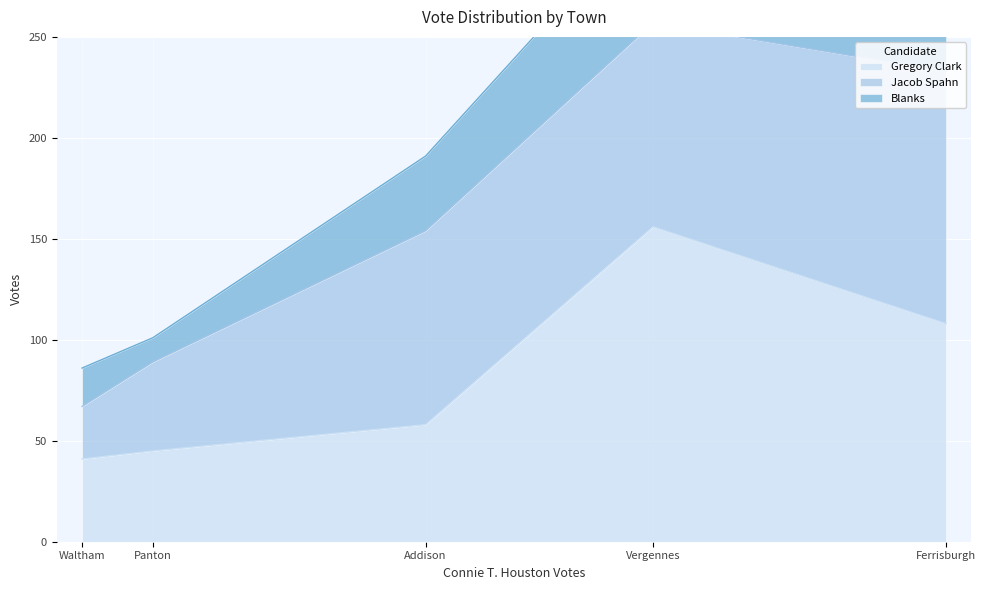

Which series has the largest total across all categories?

Gregory Clark